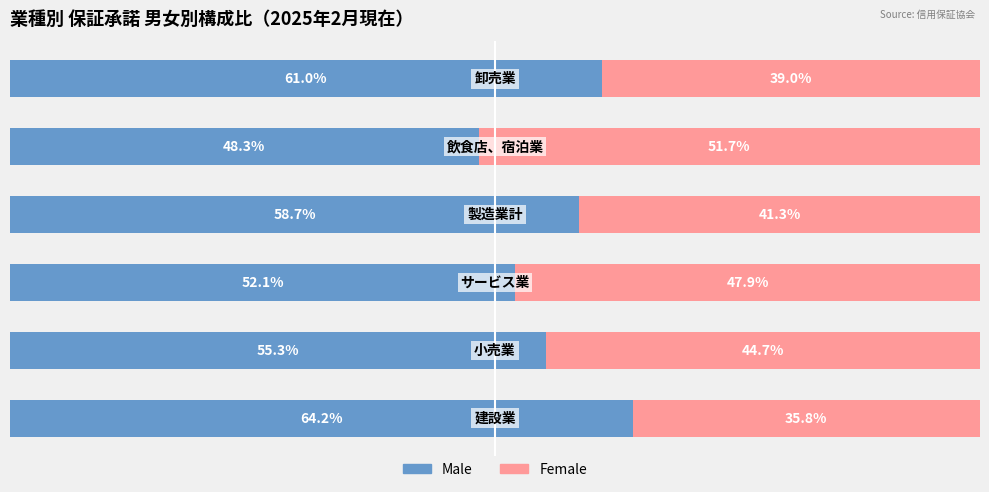

Reading left to right, transcribe all the data shown in this chart.

Male: 64.2	55.3	52.1	58.7	48.3	61.0
Female: 35.8	44.7	47.9	41.3	51.7	39.0